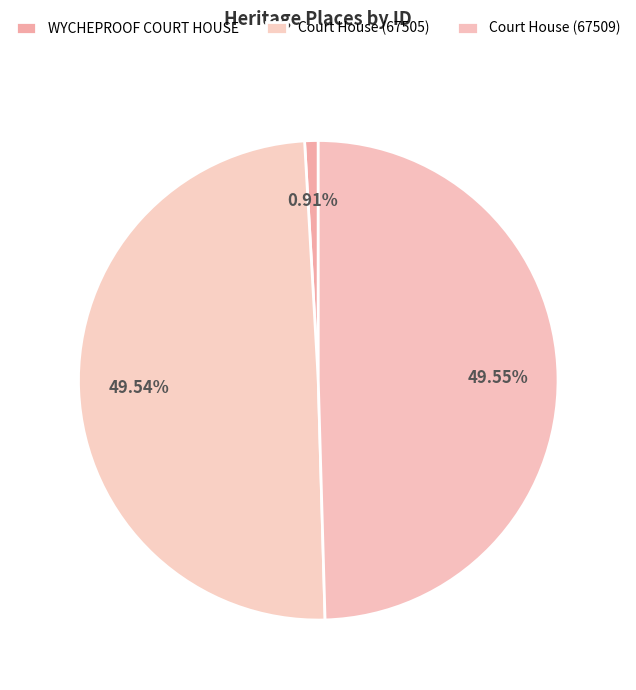

What percentage is the WYCHEPROOF COURT HOUSE slice, to the nearest percent?

1%